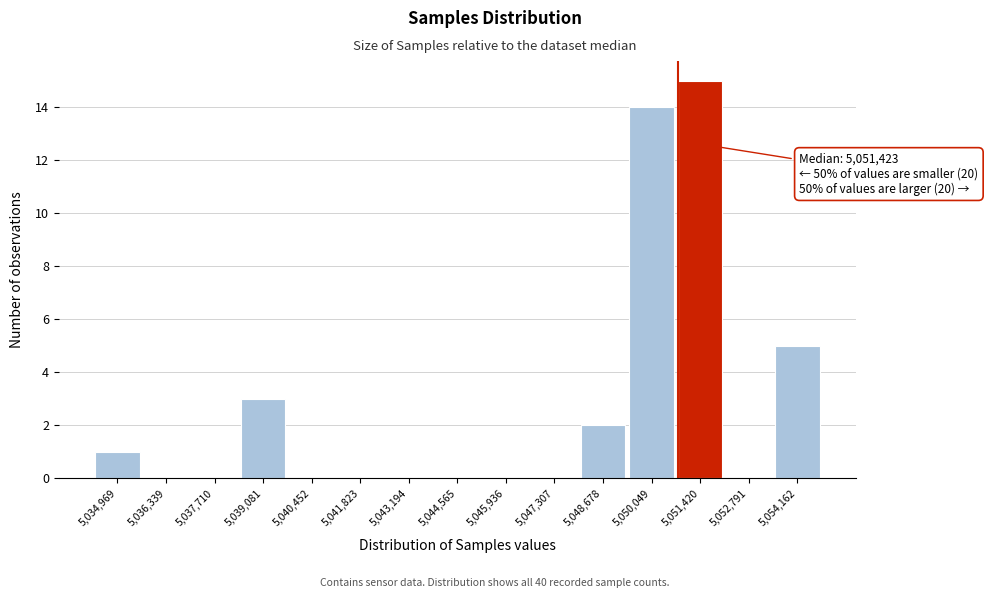

Reading right to left, list all the values displayed in this chart.

5,054,162=5	5,052,791=0	5,051,420=15	5,050,049=14	5,048,678=2	5,047,307=0	5,045,936=0	5,044,565=0	5,043,194=0	5,041,823=0	5,040,452=0	5,039,081=3	5,037,710=0	5,036,339=0	5,034,969=1